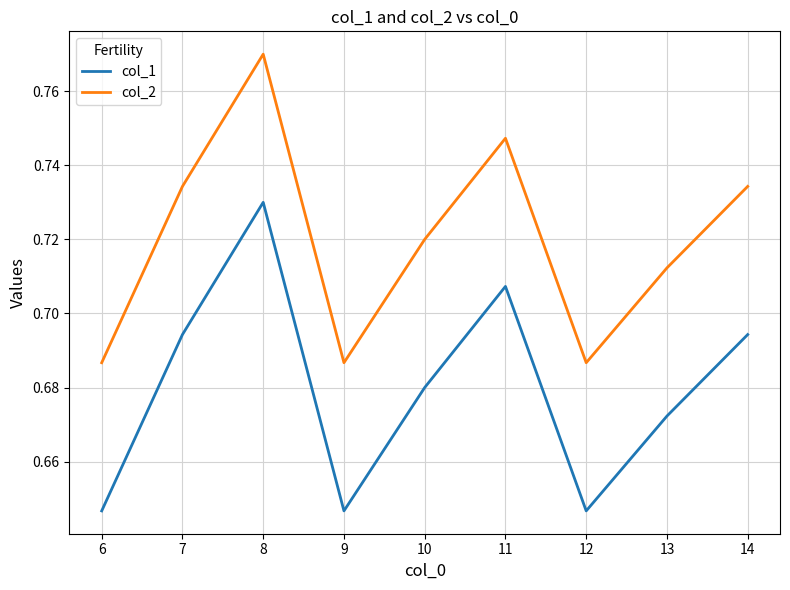

The value of col_1 at 14 is 0.2. True or false?

False